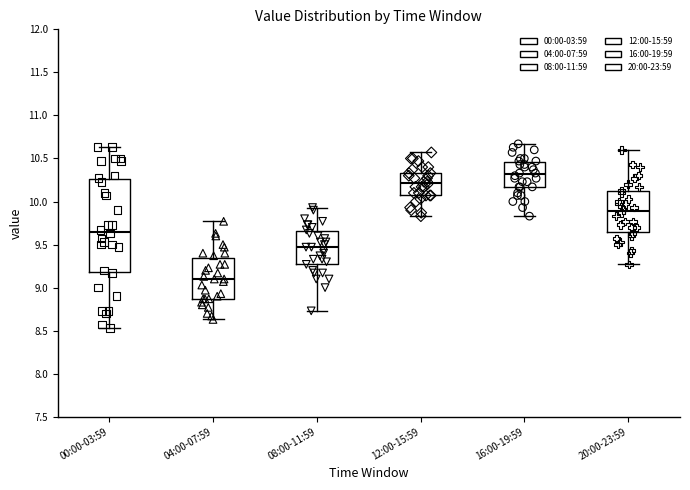

Reading left to right, transcribe this box plot: for each box, give where its median line is, the range the box spans, and where its two whiskers end, as read against the y-axis. The values are not printed on the chart, so give them approximately, as read against the axis.

00:00-03:59: median 9.65, box 9.20 to 10.25, whiskers 8.55 to 10.65
04:00-07:59: median 9.10, box 8.85 to 9.35, whiskers 8.65 to 9.75
08:00-11:59: median 9.45, box 9.30 to 9.65, whiskers 8.75 to 9.95
12:00-15:59: median 10.20, box 10.05 to 10.35, whiskers 9.85 to 10.55
16:00-19:59: median 10.30, box 10.15 to 10.45, whiskers 9.85 to 10.65
20:00-23:59: median 9.90, box 9.65 to 10.10, whiskers 9.25 to 10.60